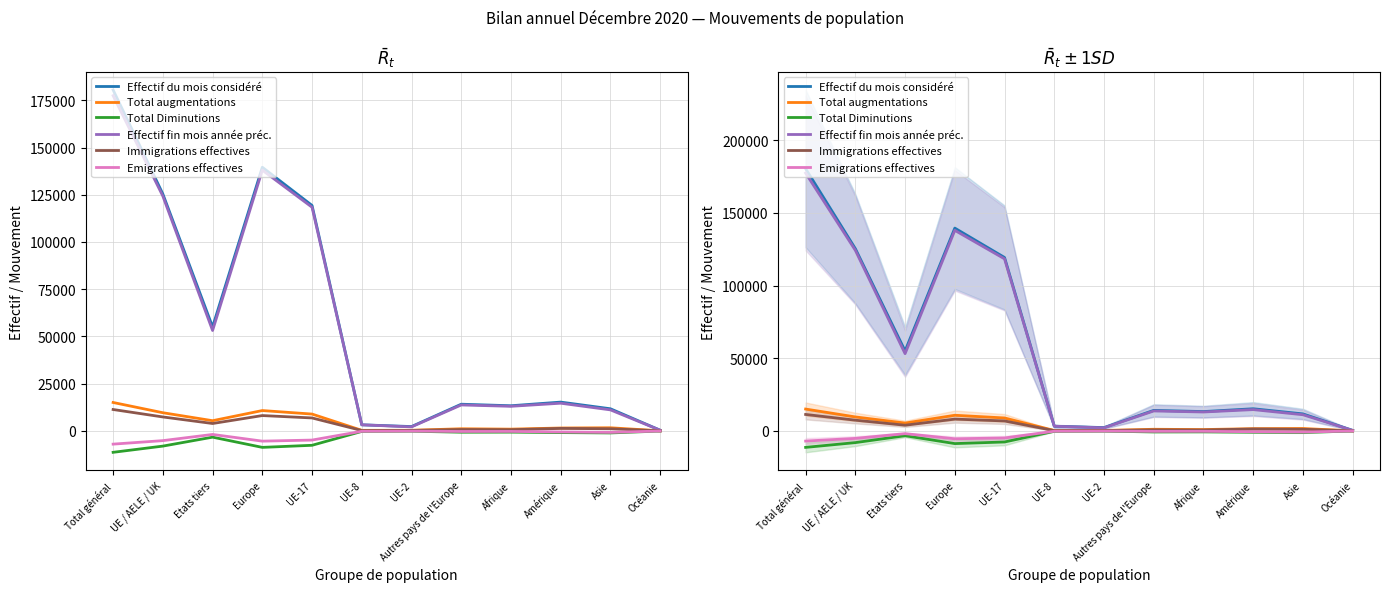

What is the minimum value for Emigrations effectives?

-6975